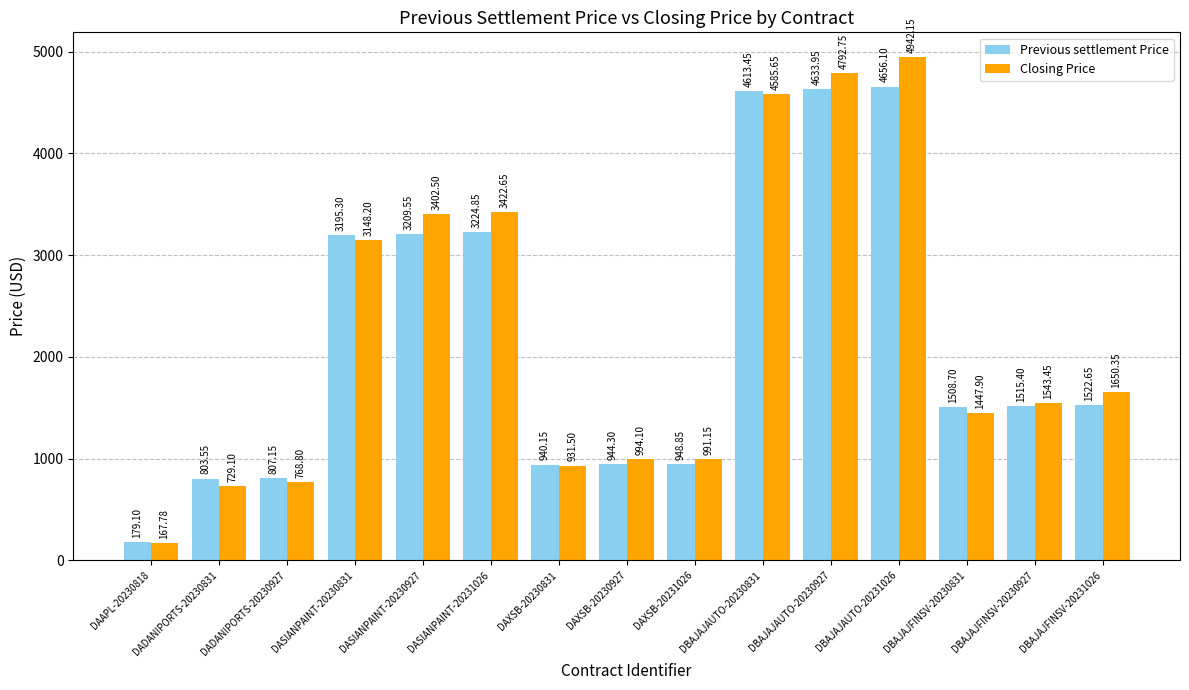

How many data points in Closing Price are less than 1543?

7